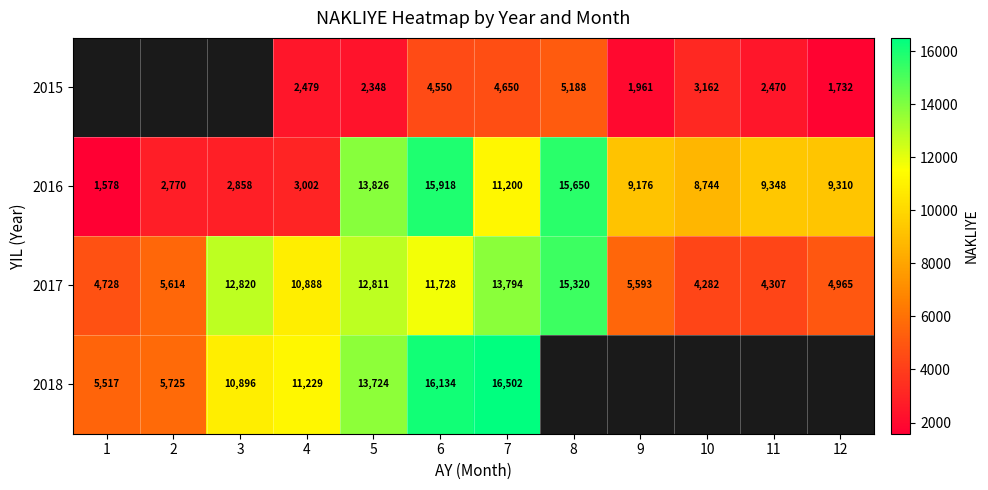

What is the spread (max minus min) of values at 10?

5582.0